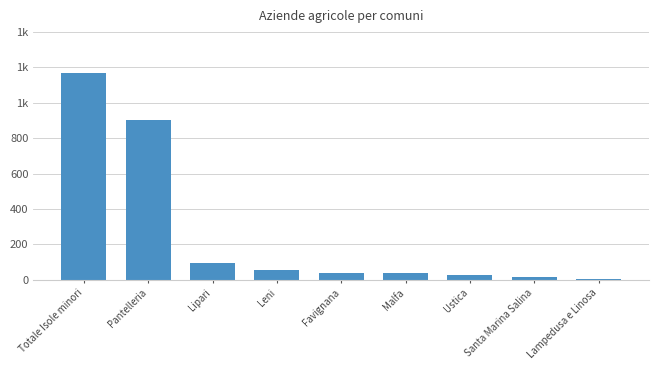

Which category has the highest value across all series?

Totale Isole minori